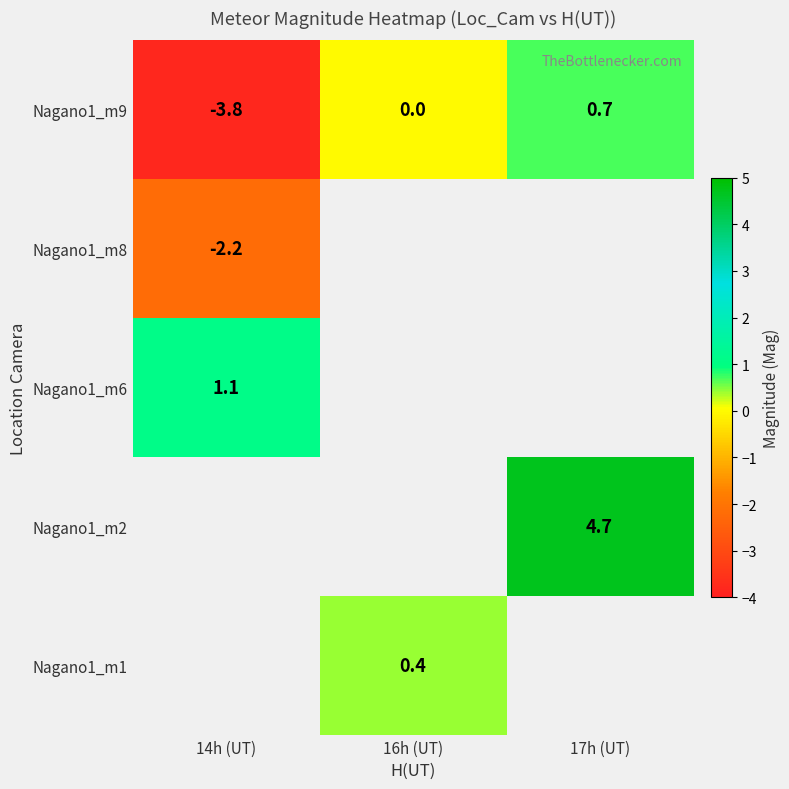

List the labels in order of Nagano1_m9 value, smallest first.

14h (UT), 16h (UT), 17h (UT)